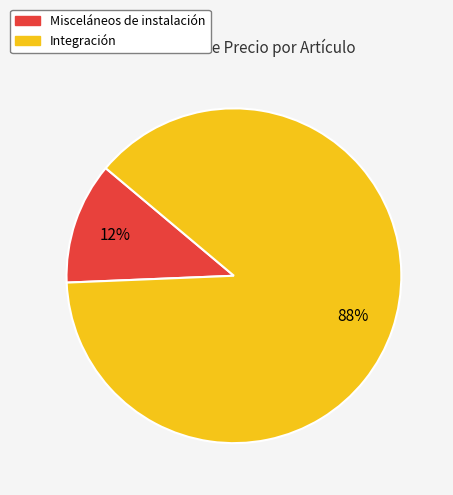

How many segments does this pie chart have?

2